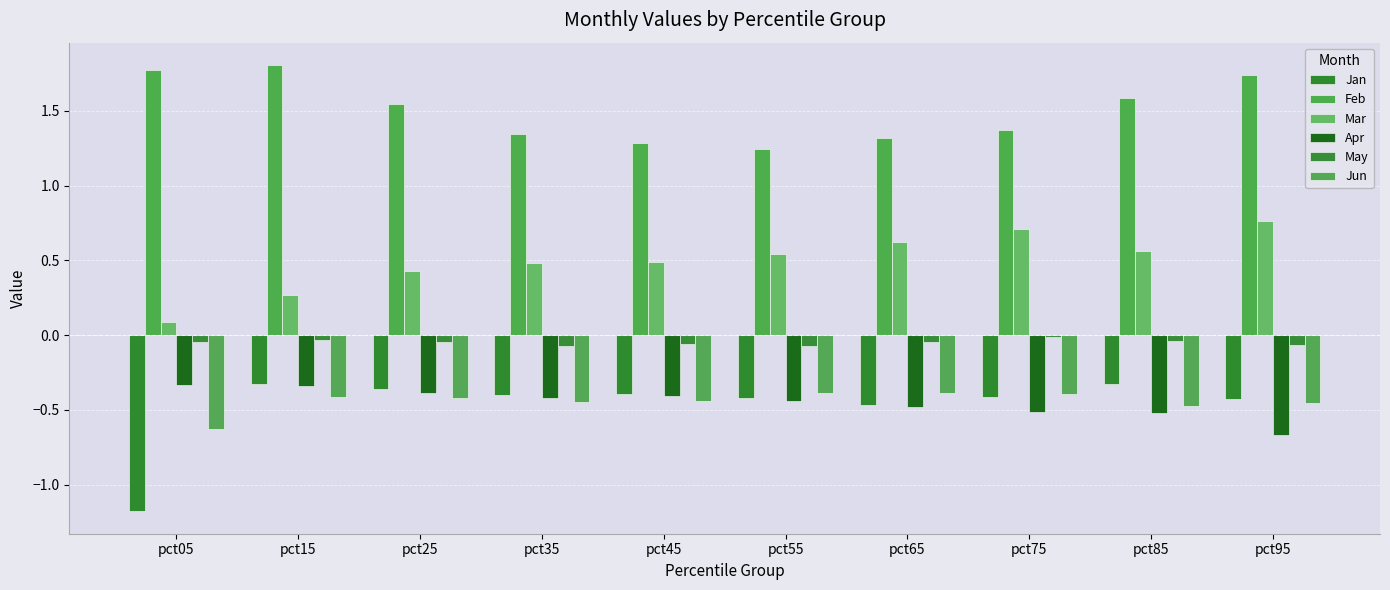

What is the minimum value for Feb?

1.2